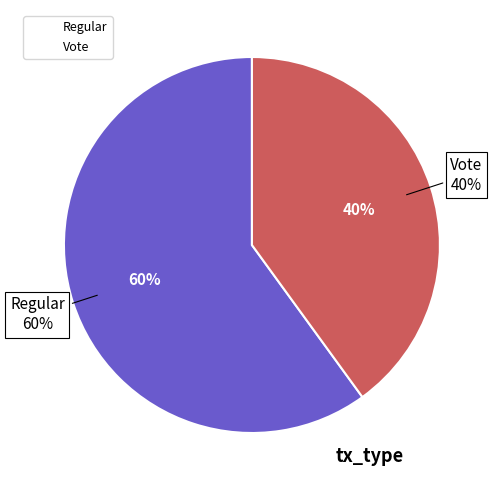

To the nearest percent, what portion does Regular represent?

60%